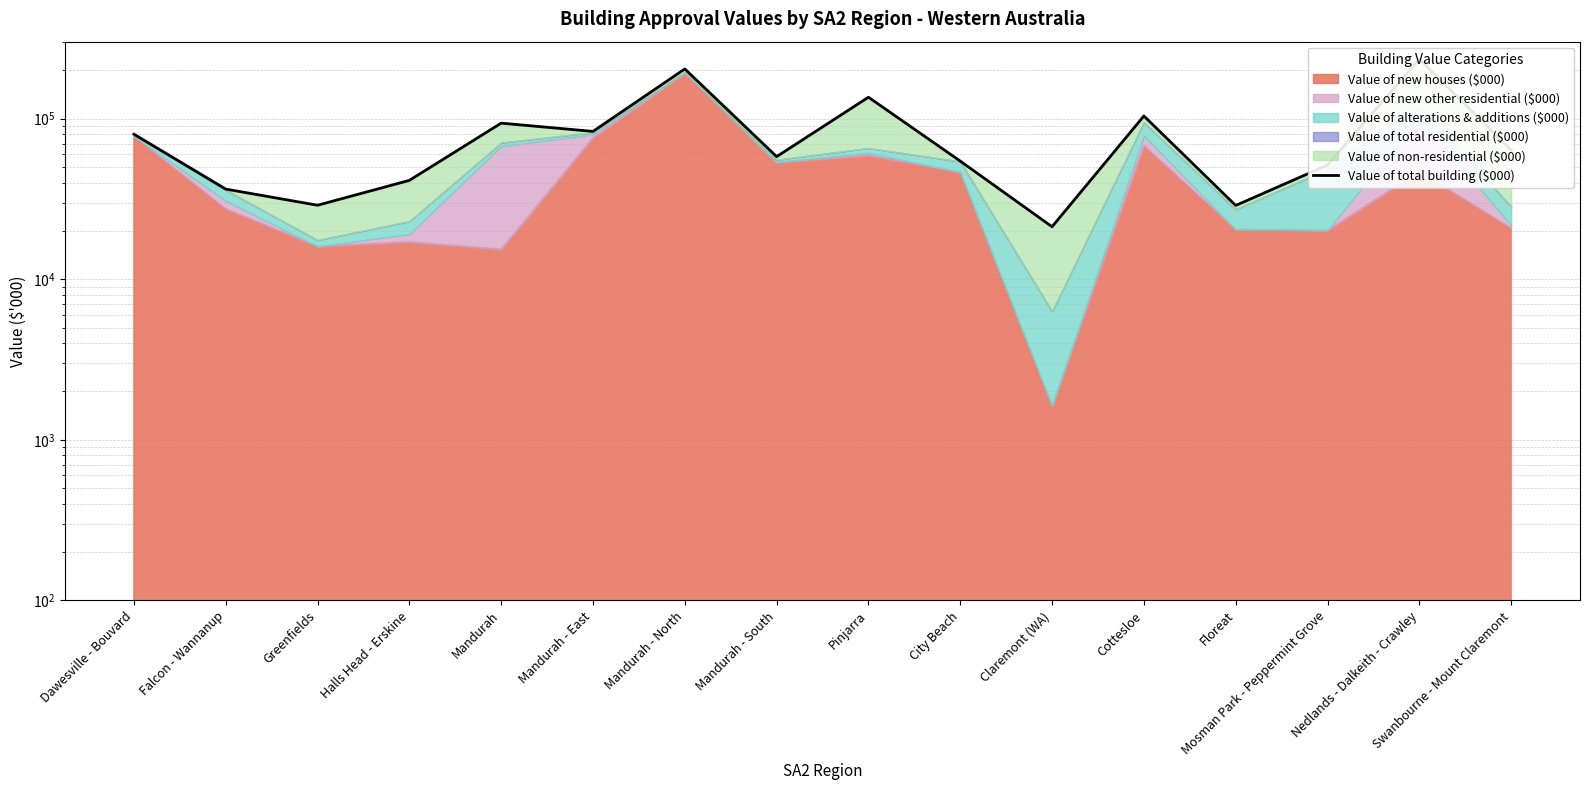

The chart shows a value of 51374 at Mosman Park - Peppermint Grove. True or false?

True